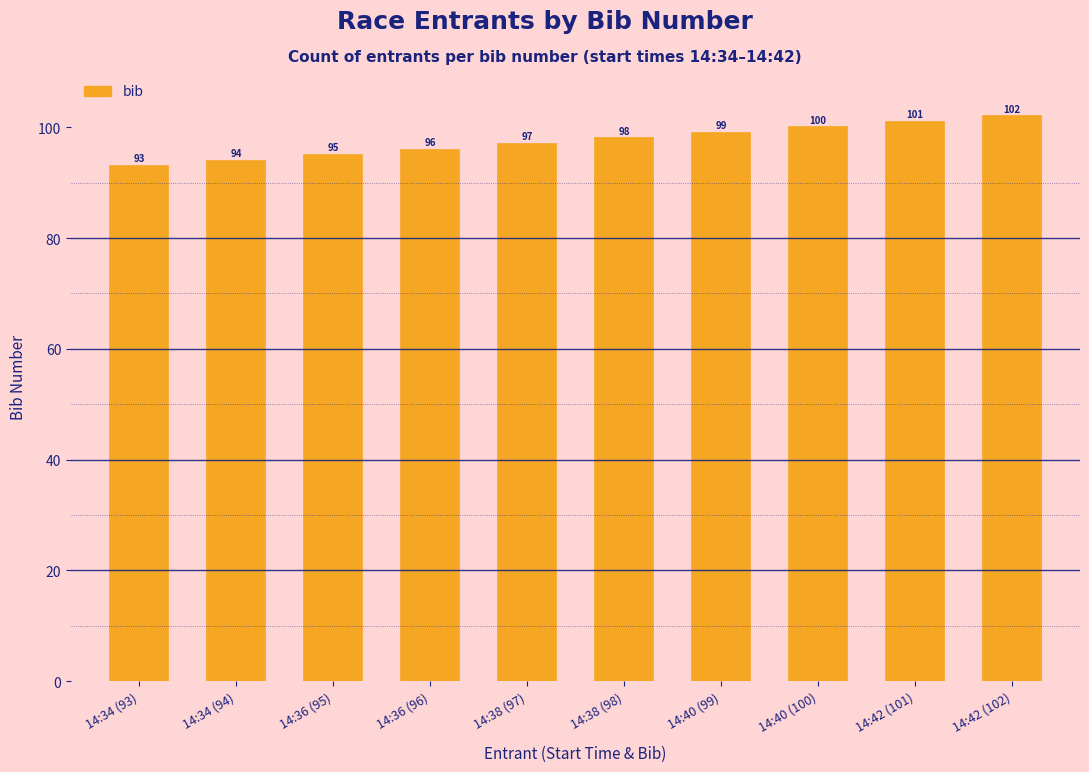

Does the chart contain any negative values?

No